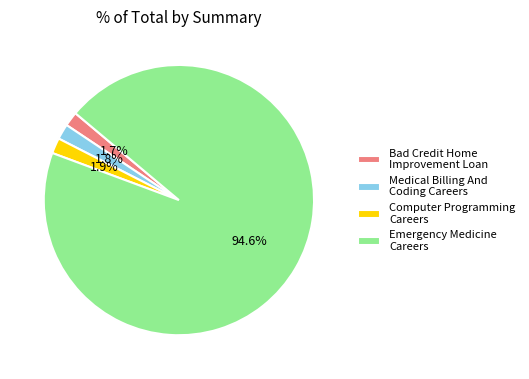

True or false: Bad Credit Home Improvement Loan accounts for 2% of the total.

True